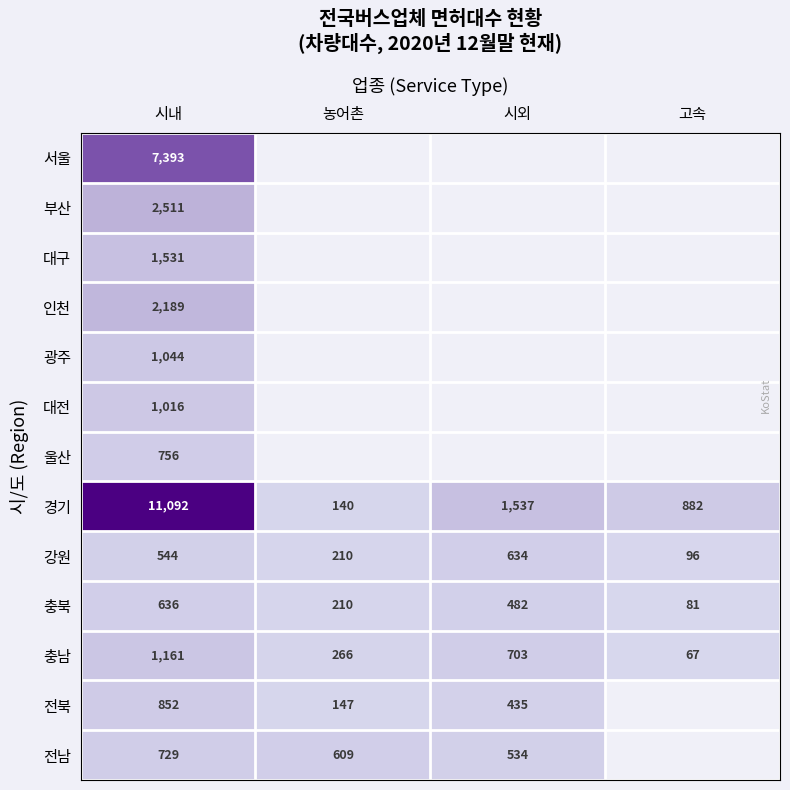

At 시내, list the series in order from smallest to largest.

강원, 충북, 전남, 울산, 전북, 대전, 광주, 충남, 대구, 인천, 부산, 서울, 경기